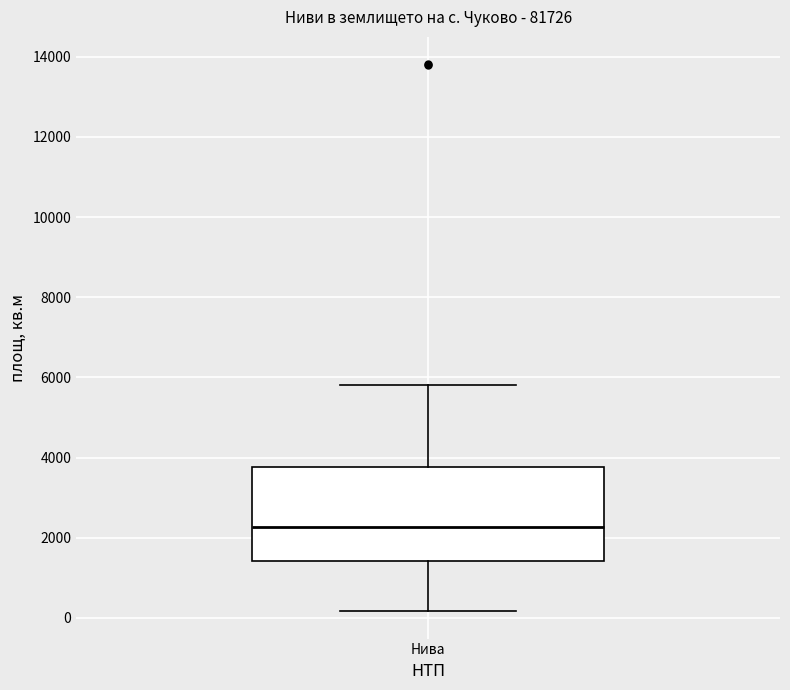

Where does the upper whisker of the box for Нива end on the y-axis? The values are not printed on the chart, so give them approximately, as read against the axis.

5800